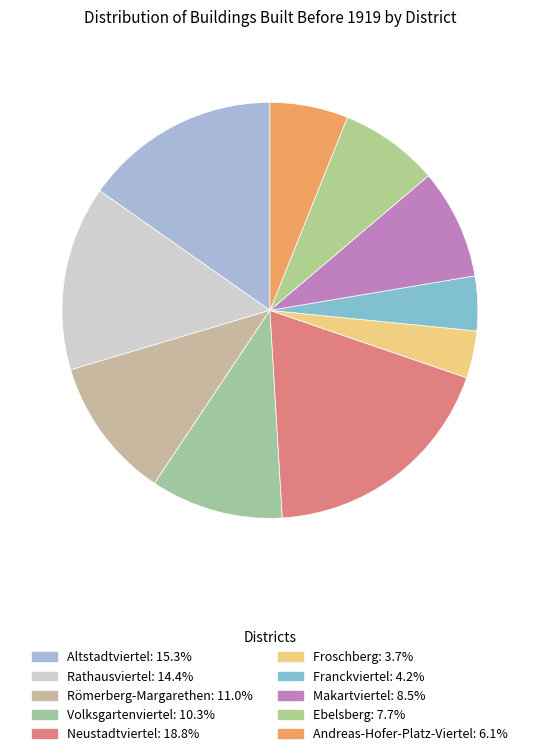

What percentage is the Rathausviertel slice, to the nearest percent?

14%